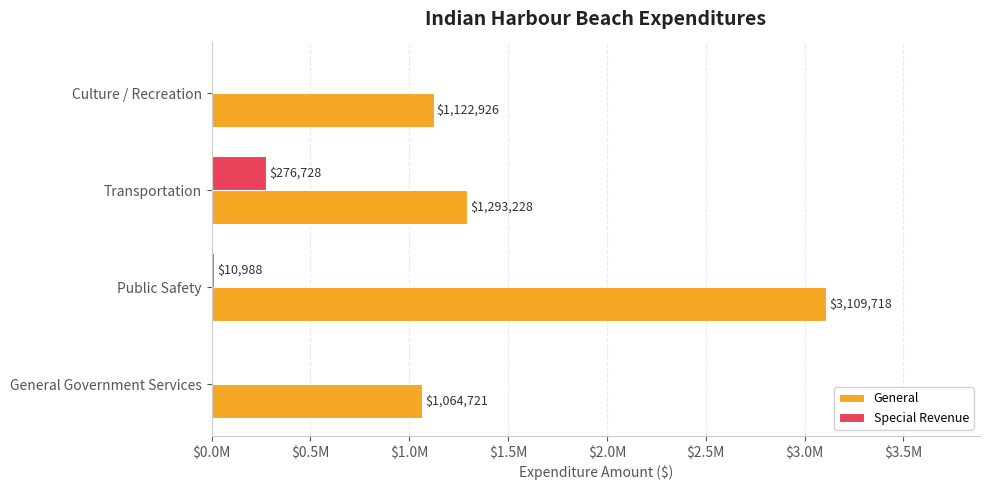

What are all the series names shown in the legend?

General, Special Revenue